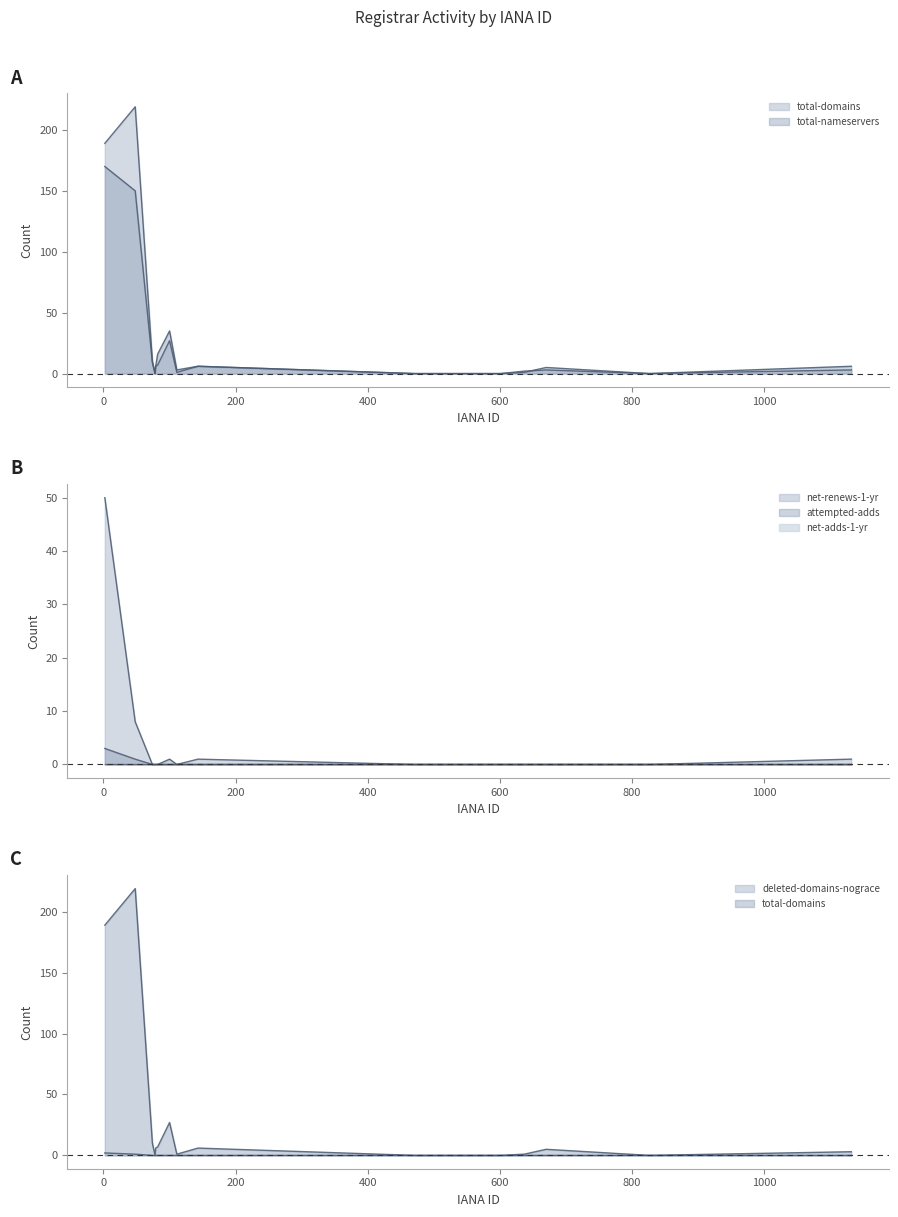

True or false: deleted-domains-nograce and net-renews-1-yr intersect in this chart.

False